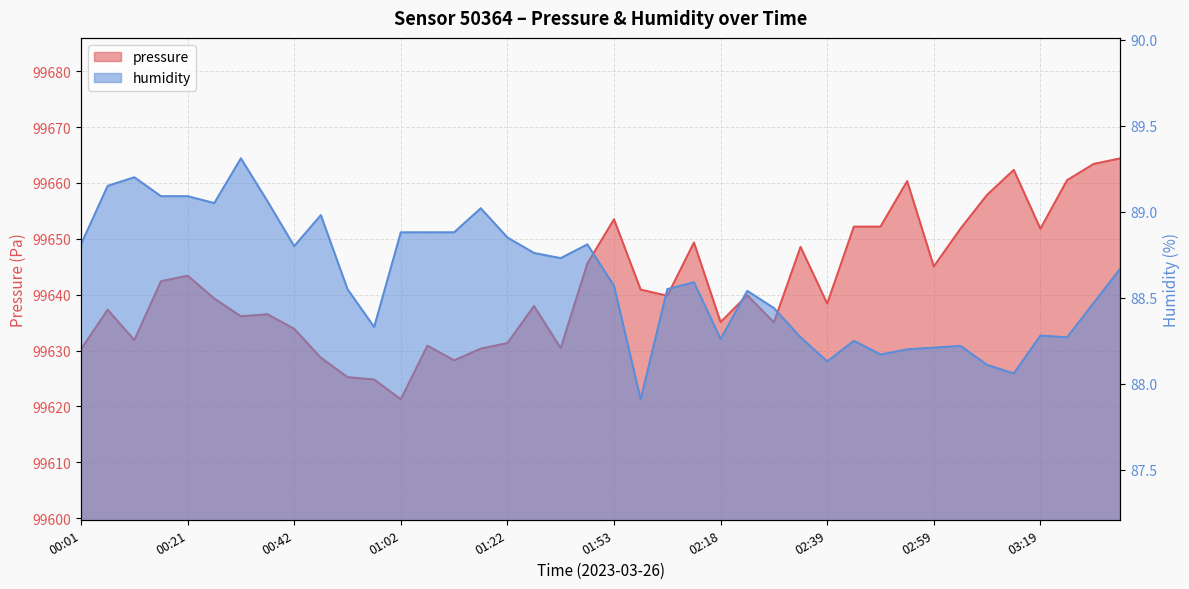

Which category has the highest value in the pressure series?

03:34